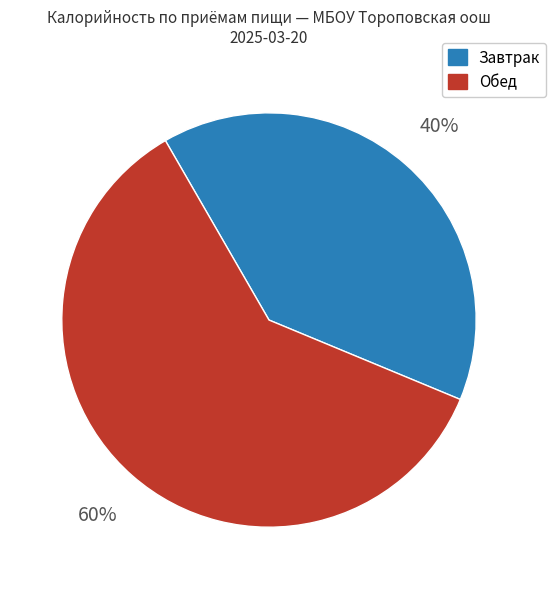

Is there a majority slice in this chart?

Yes